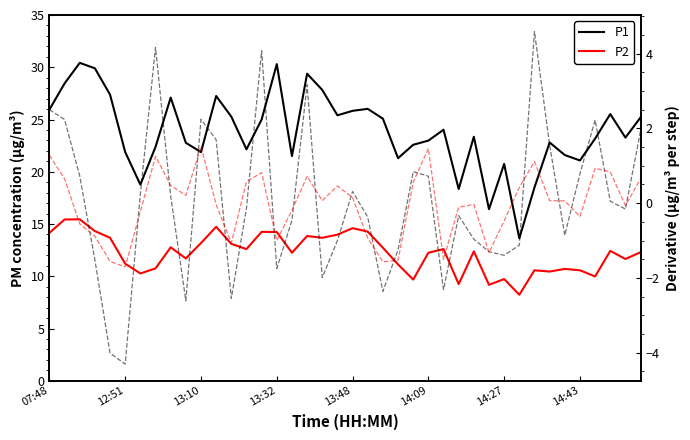

Does the chart have visible grid lines?

No